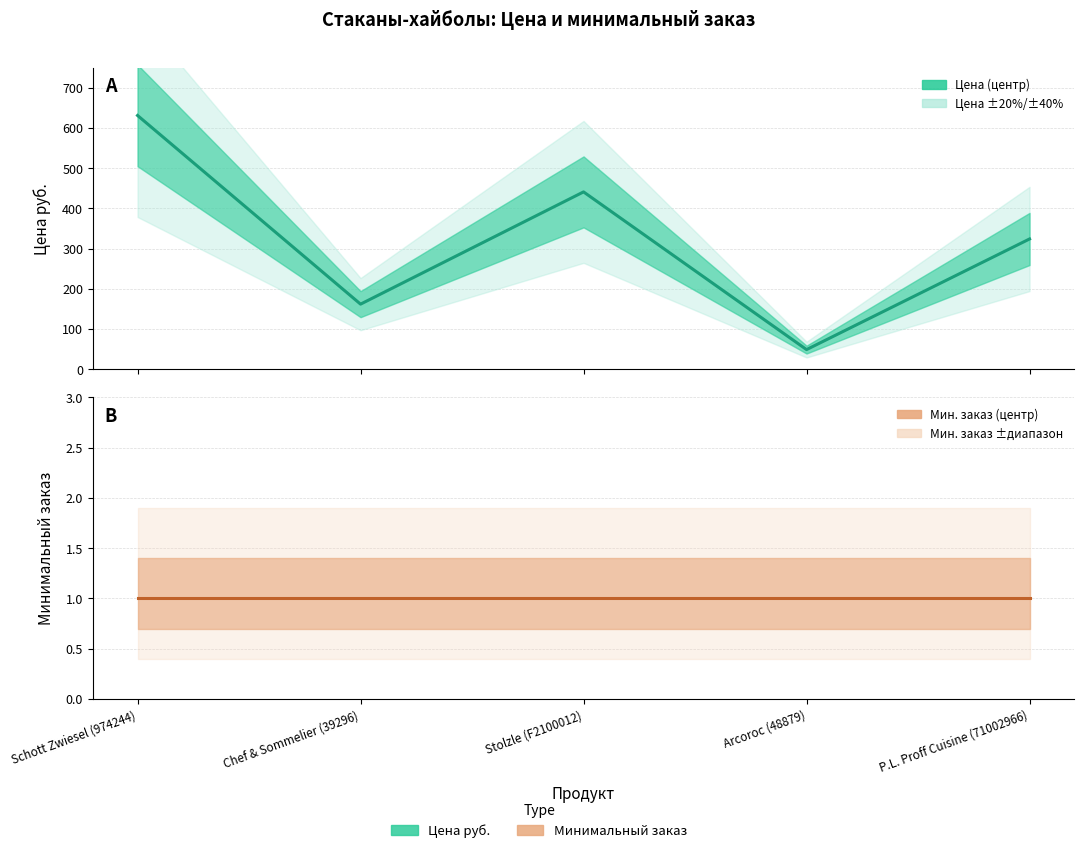

Reading right to left, extract all data points from this chart.

Цена руб.: P.L. Proff Cuisine (71002966)=324	Arcoroc (48879)=49	Stolzle (F2100012)=441	Chef & Sommelier (39296)=162	Schott Zwiesel (974244)=631
Минимальный заказ: P.L. Proff Cuisine (71002966)=1	Arcoroc (48879)=1	Stolzle (F2100012)=1	Chef & Sommelier (39296)=1	Schott Zwiesel (974244)=1